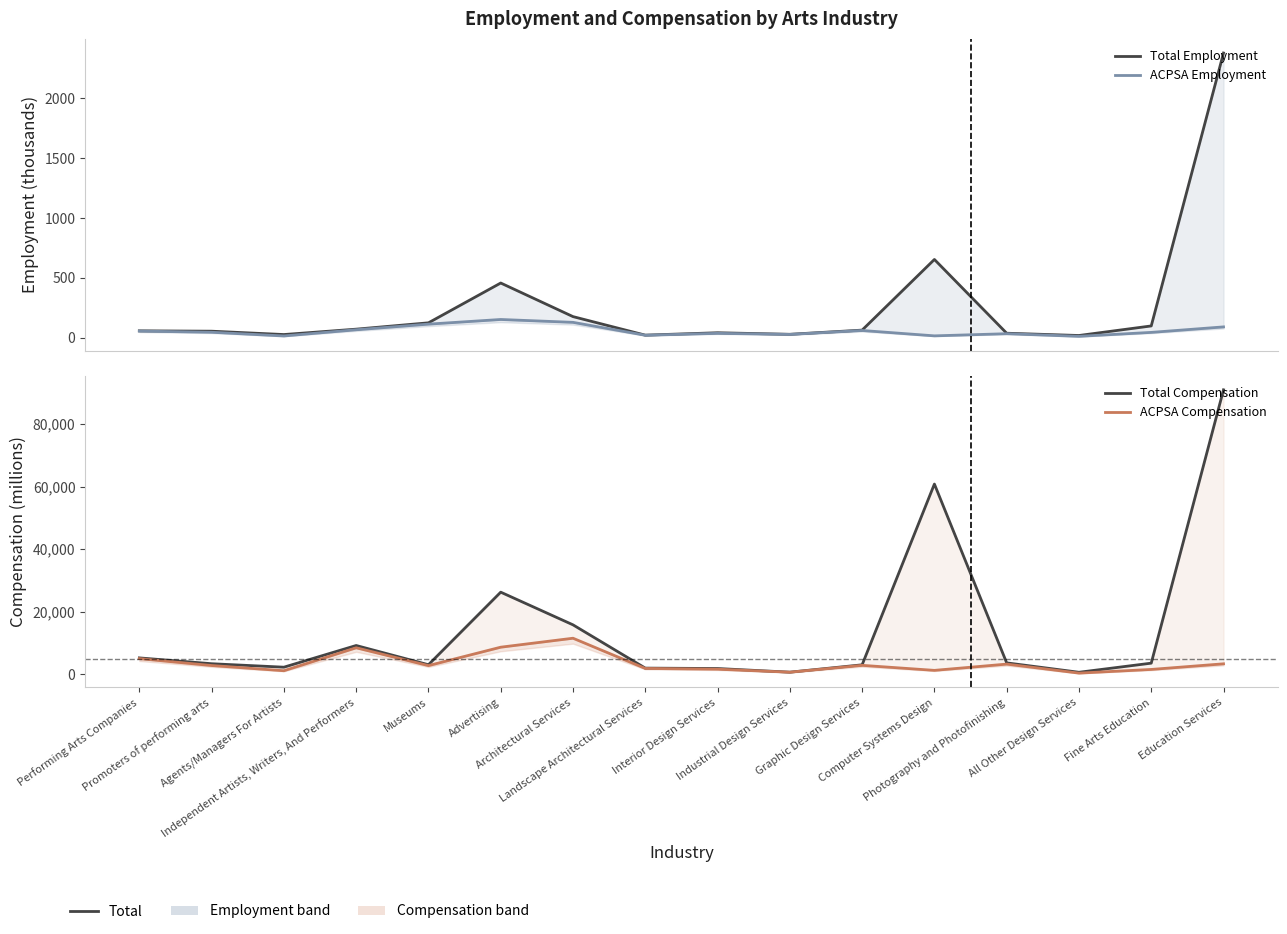

Rank the categories by ACPSA Compensation value from lowest to highest.

All Other Design Services, Industrial Design Services, Agents/Managers For Artists, Computer Systems Design, Fine Arts Education, Interior Design Services, Landscape Architectural Services, Museums, Promoters of performing arts, Graphic Design Services, Photography and Photofinishing, Education Services, Performing Arts Companies, Independent Artists, Writers, And Performers, Advertising, Architectural Services